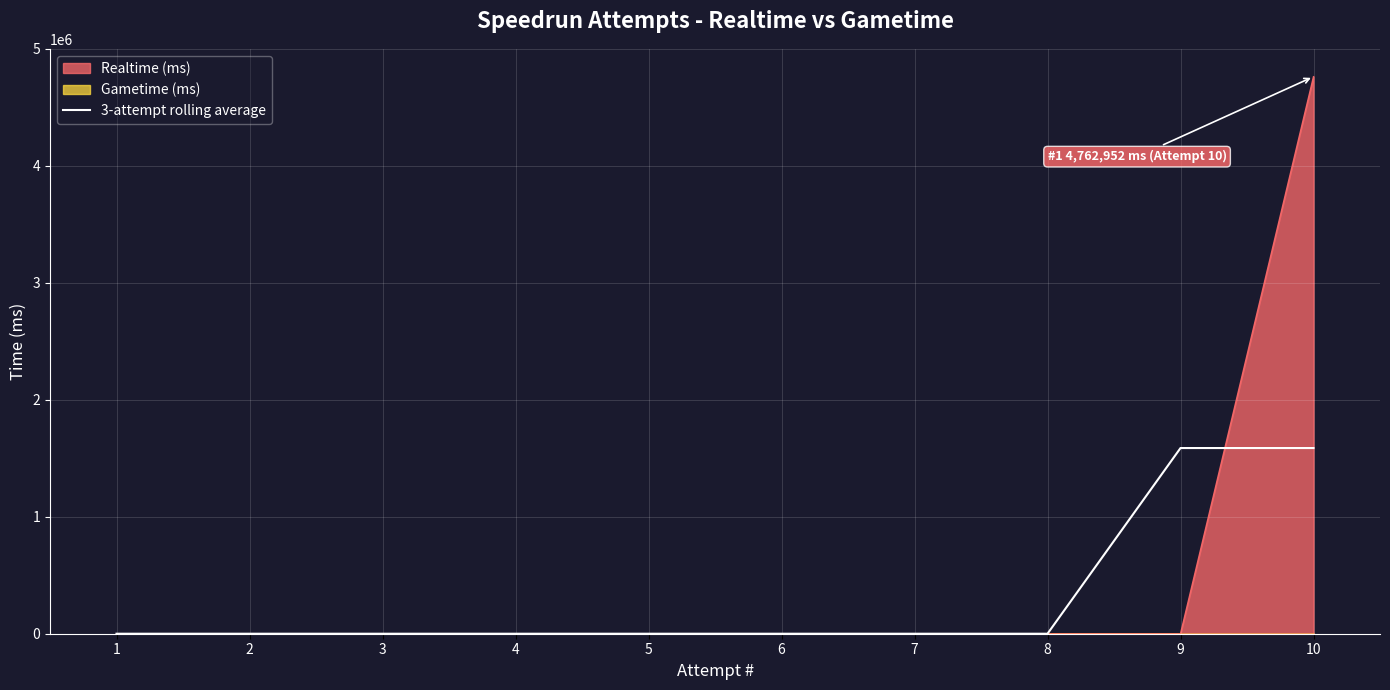

At which category does the chart reach its minimum across all series?

1